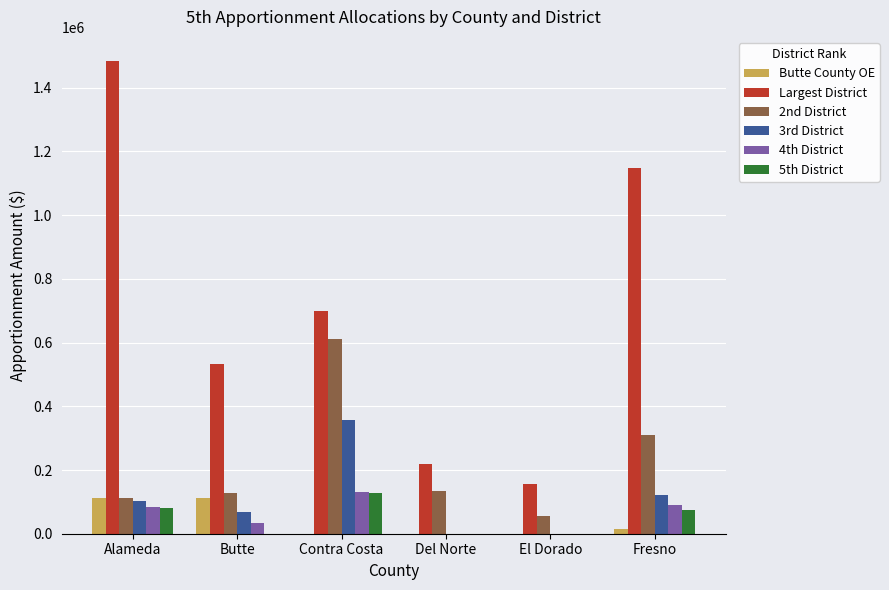

At which label is Largest District closest to 820532?

Contra Costa